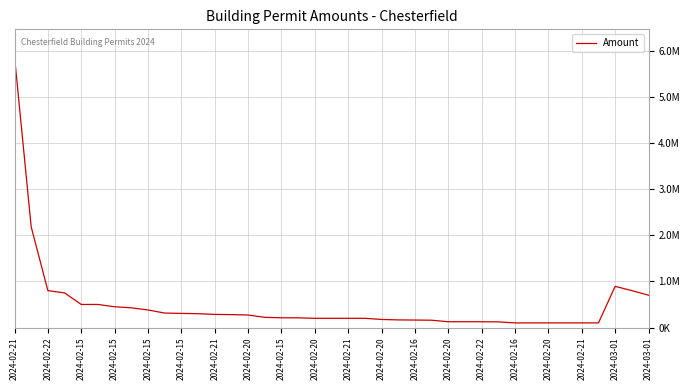

Which label corresponds to the largest value in the chart?

2024-02-21